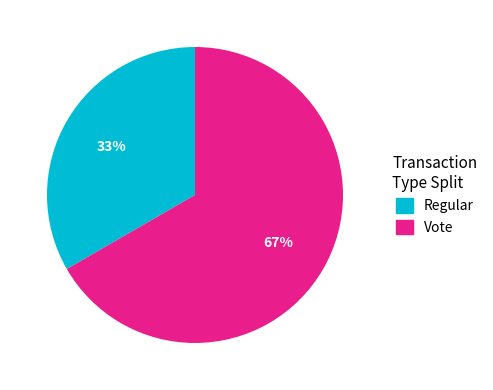

What percentage is the Vote slice, to the nearest percent?

67%